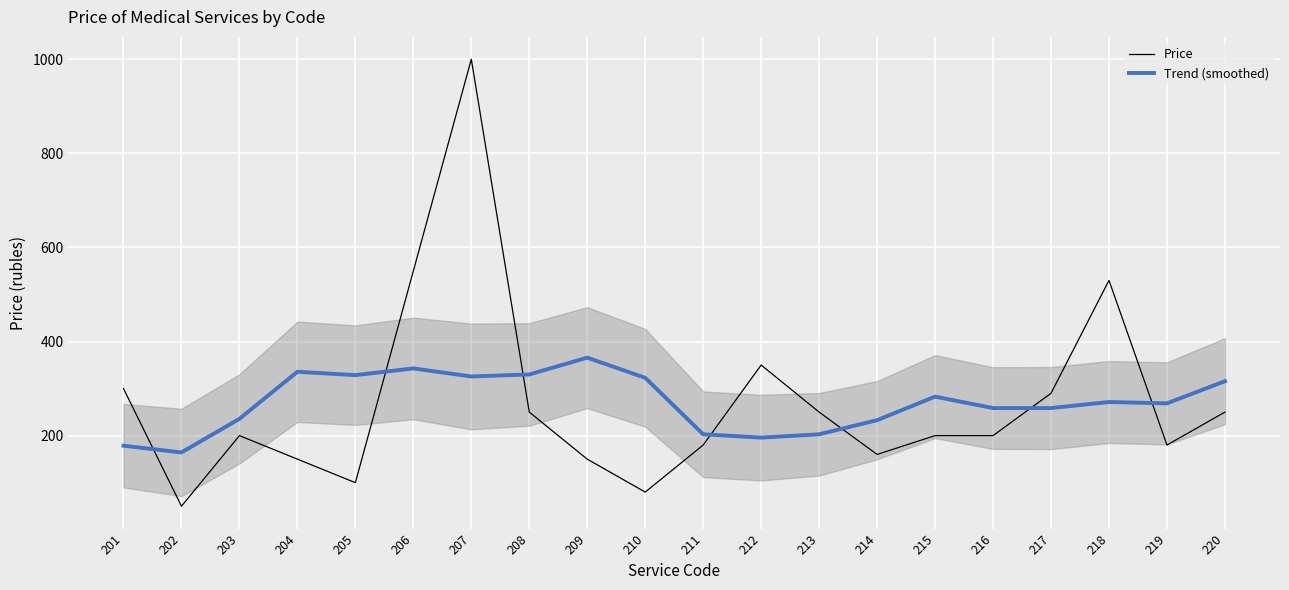

What is the difference between the highest and lowest values at 219?

88.6